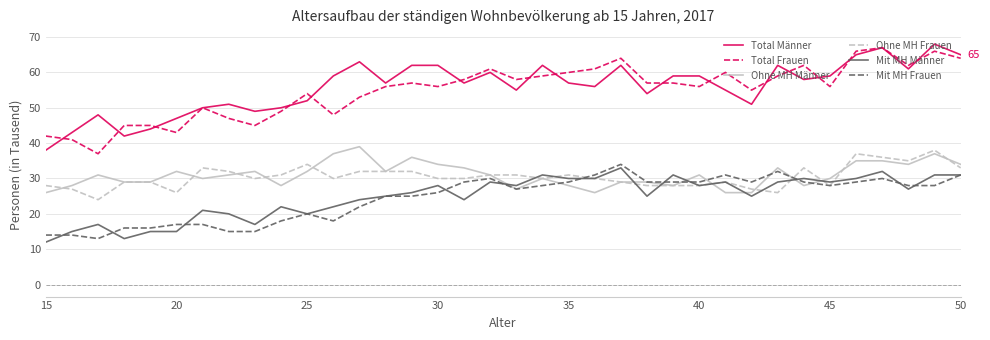

What is the smallest value displayed?

12